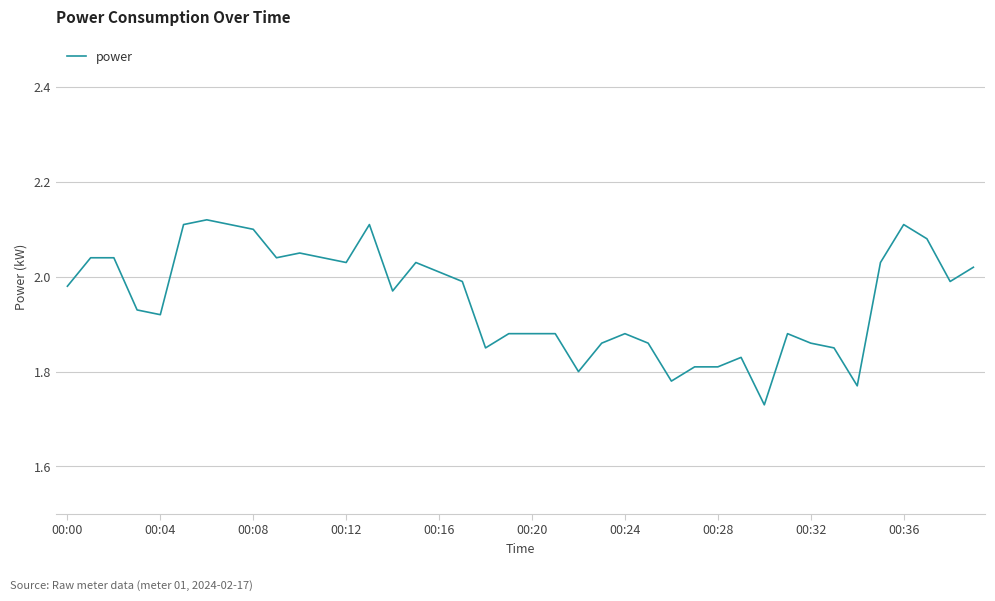

Between 00:36 and 00:32, which is larger?

00:36